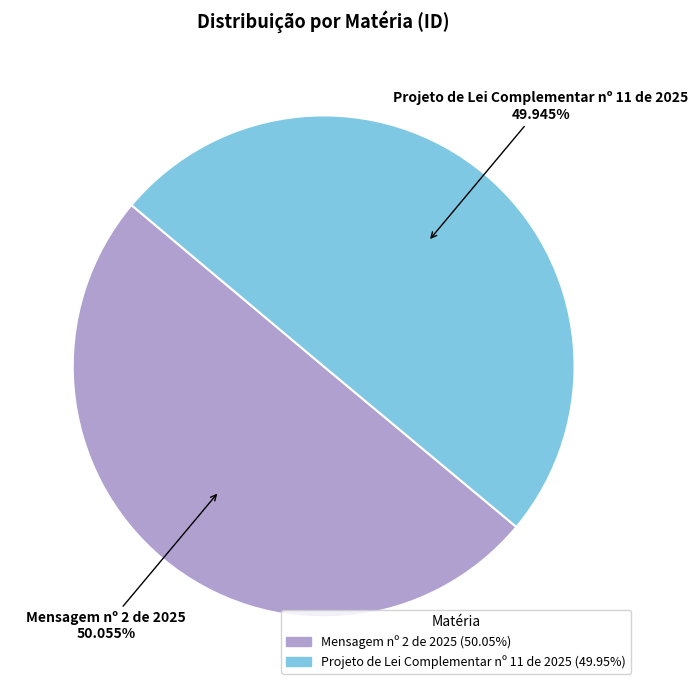

To the nearest percent, what portion does Projeto de Lei Complementar nº 11 de 2025 represent?

50%